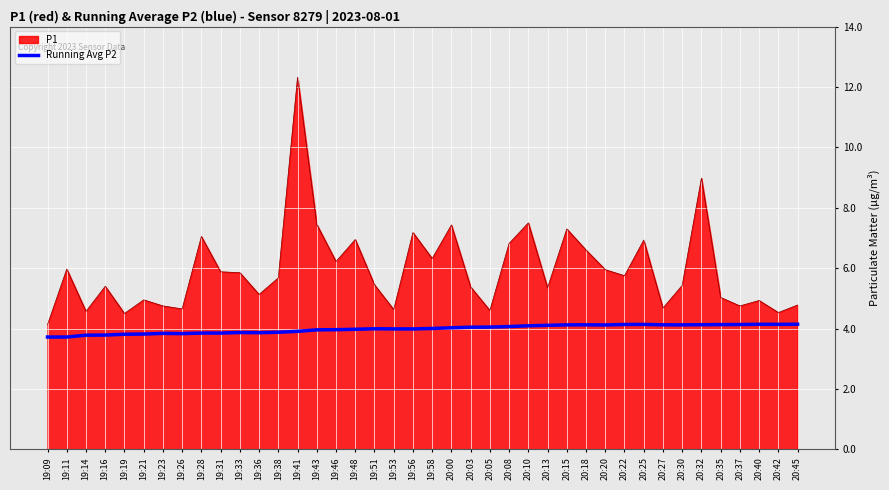

True or false: Running Avg P2 has a value of 3.9 at 19:28.

True